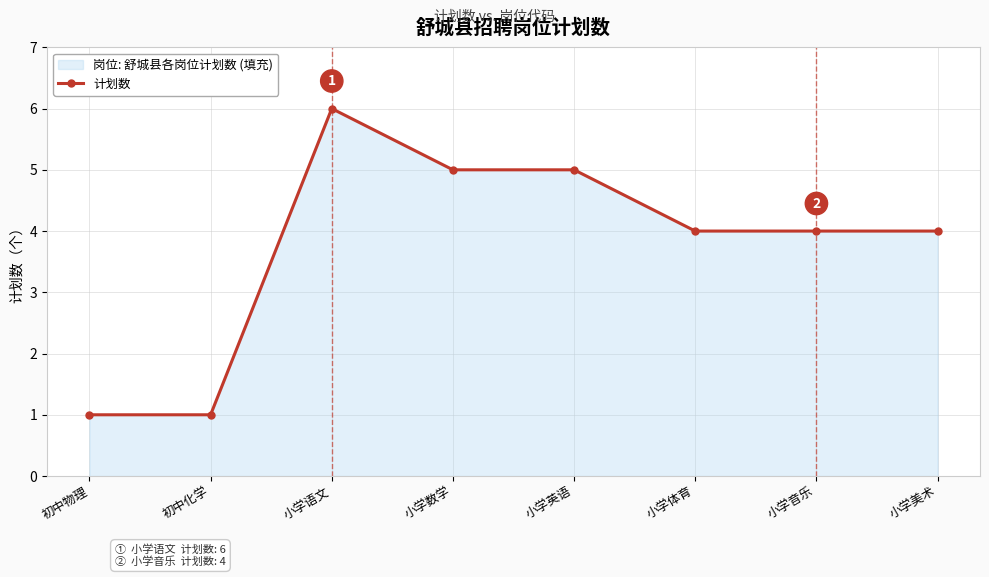

What is the value of the 5th point from the left?

5